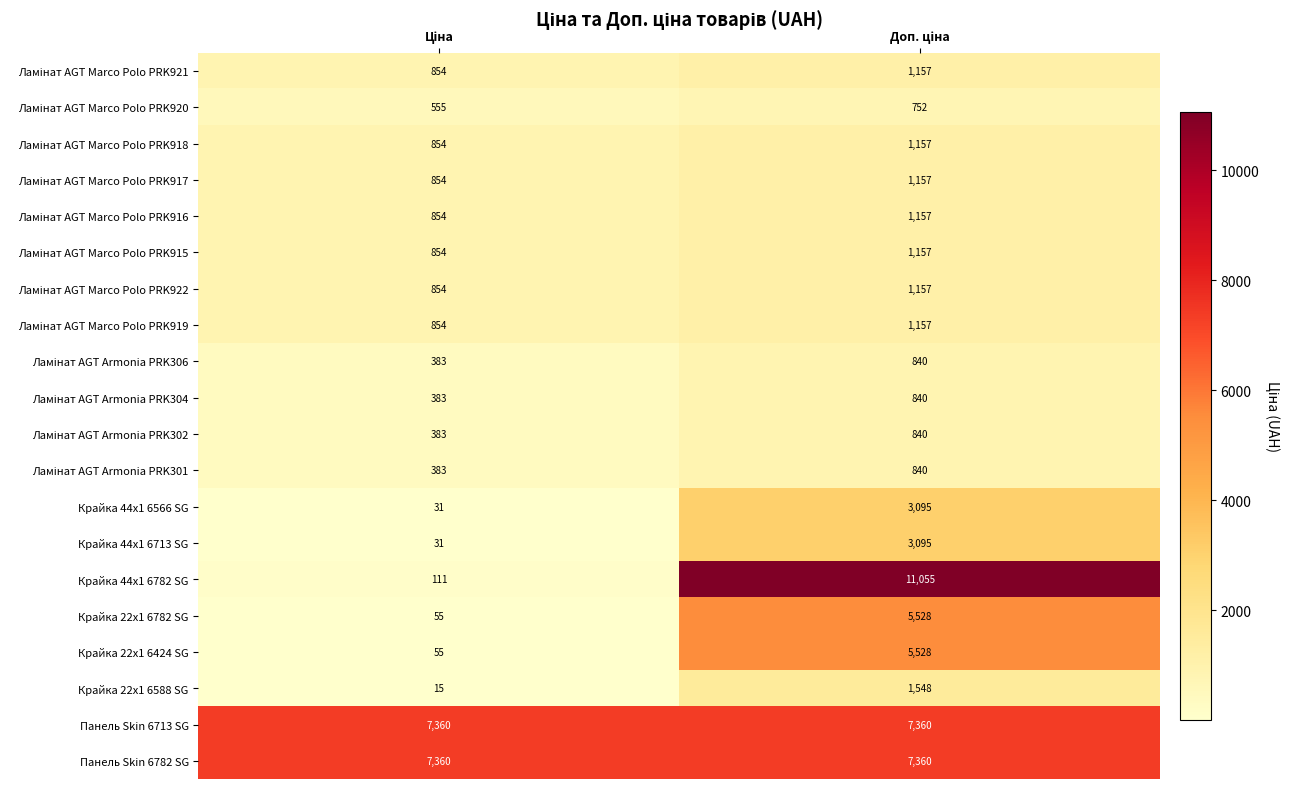

Which series has the largest range (max minus min)?

Крайка 44x1 6782 SG